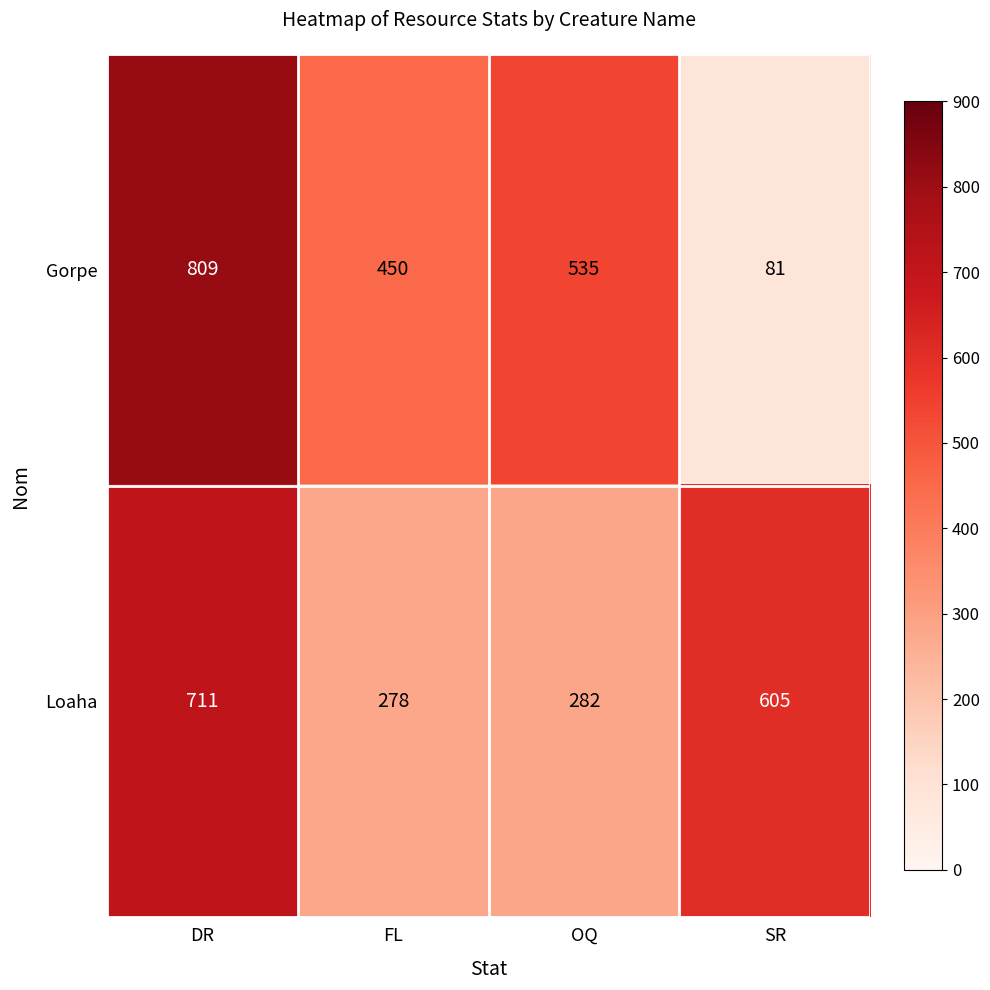

Reading right to left, list all the values displayed in this chart.

Gorpe: SR=81	OQ=535	FL=450	DR=809
Loaha: SR=605	OQ=282	FL=278	DR=711